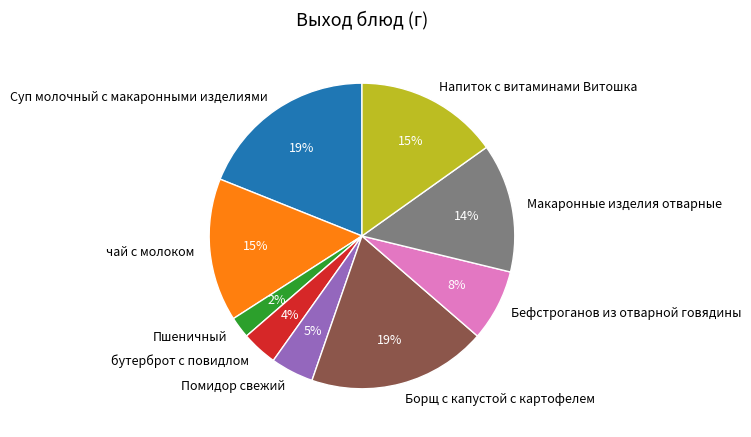

Count the number of slices in the pie.

9